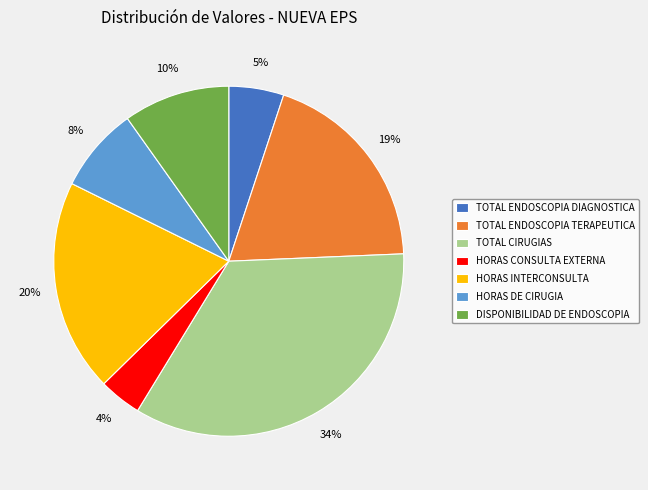

How many segments does this pie chart have?

7